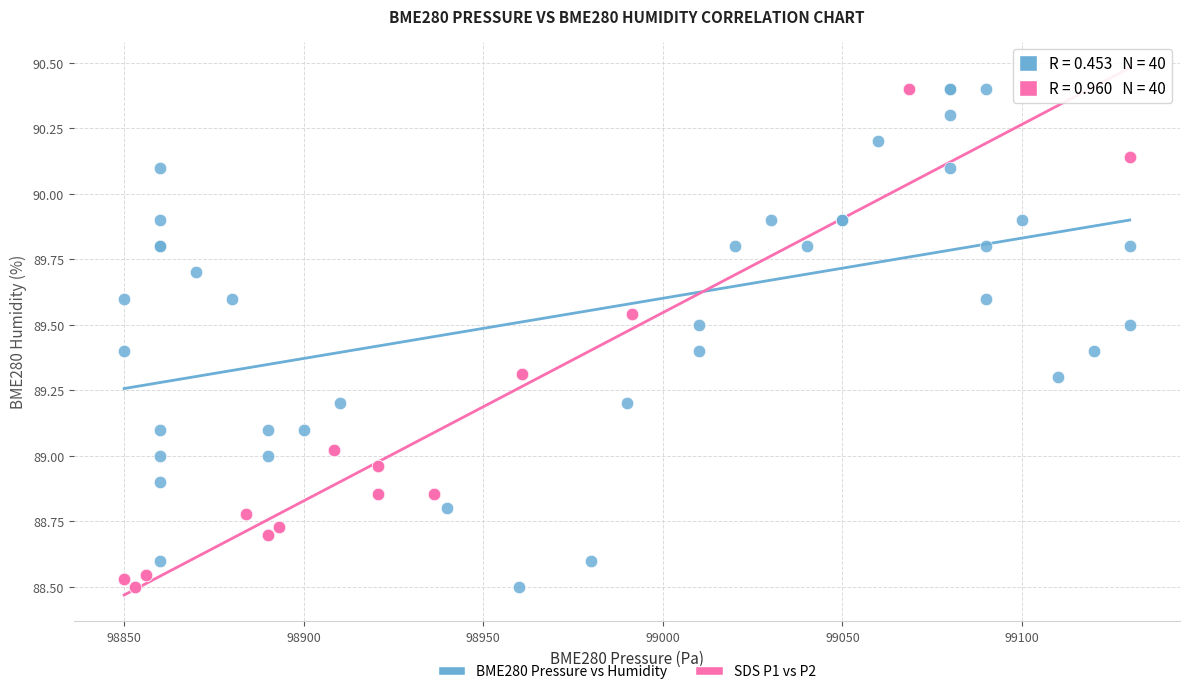

What are all the series names shown in the legend?

BME280 Pressure vs Humidity, SDS P1 vs P2